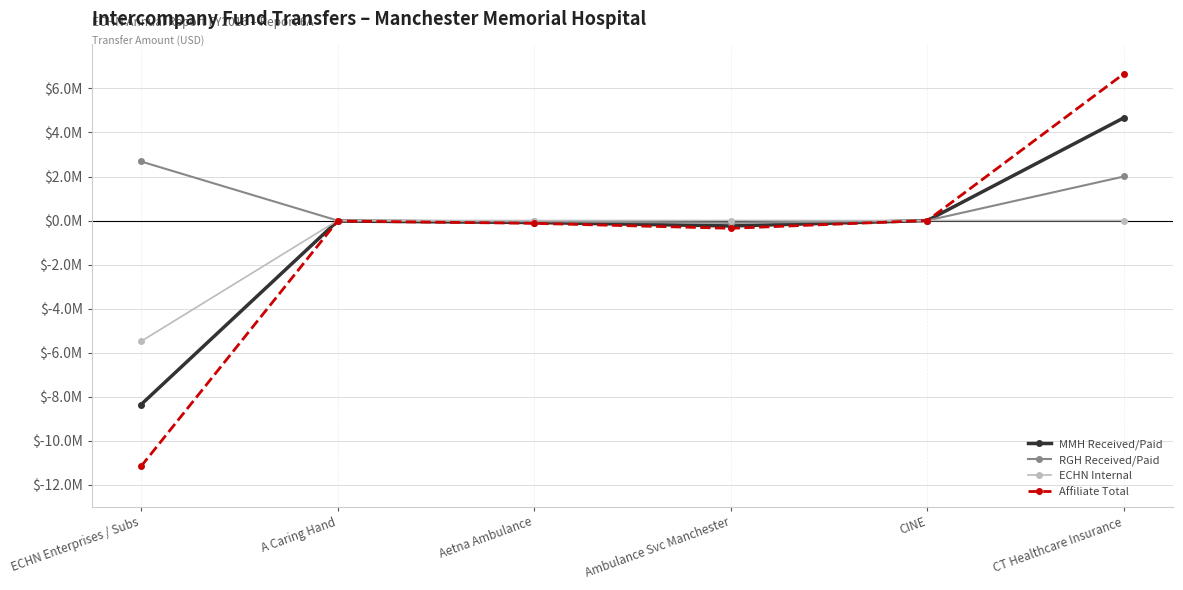

What is the difference between the second highest and second lowest values in the MMH Received/Paid series?

246812